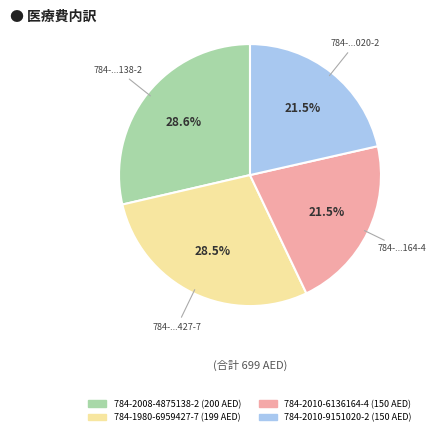

Approximately how many times larger is the value at 784-2008-4875138-2 (200 AED) compared to 784-1980-6959427-7 (199 AED)?

1.0